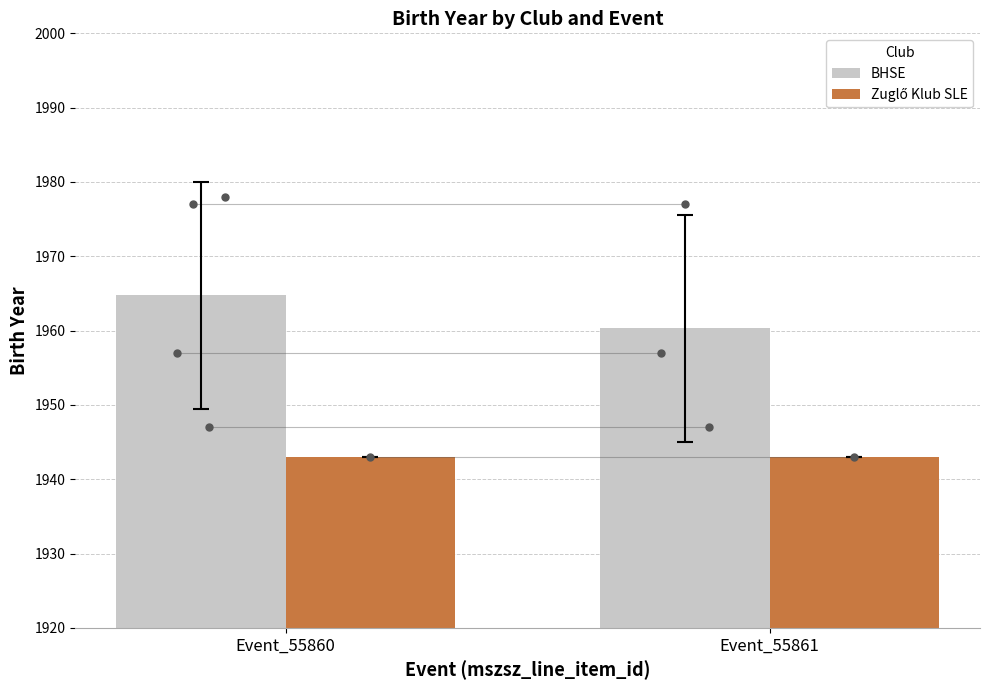

Is the value of BHSE at Event_55860 greater than the value of Zuglő Klub SLE at Event_55860?

Yes